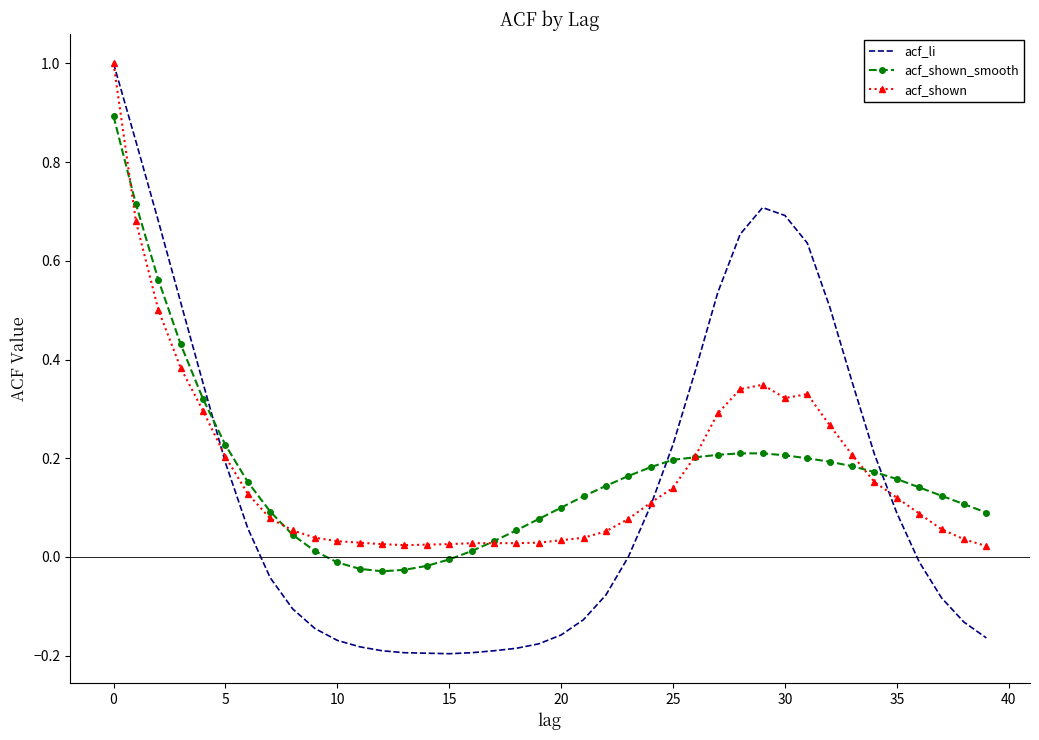

Which series has the widest spread of values?

acf_li